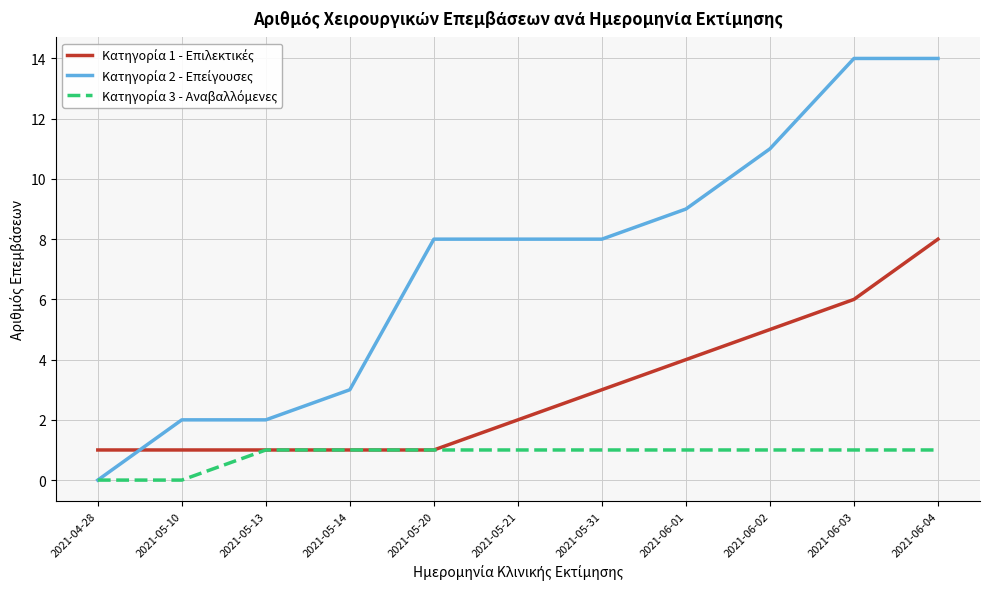

What is the total value across all series at 2021-06-03?

21